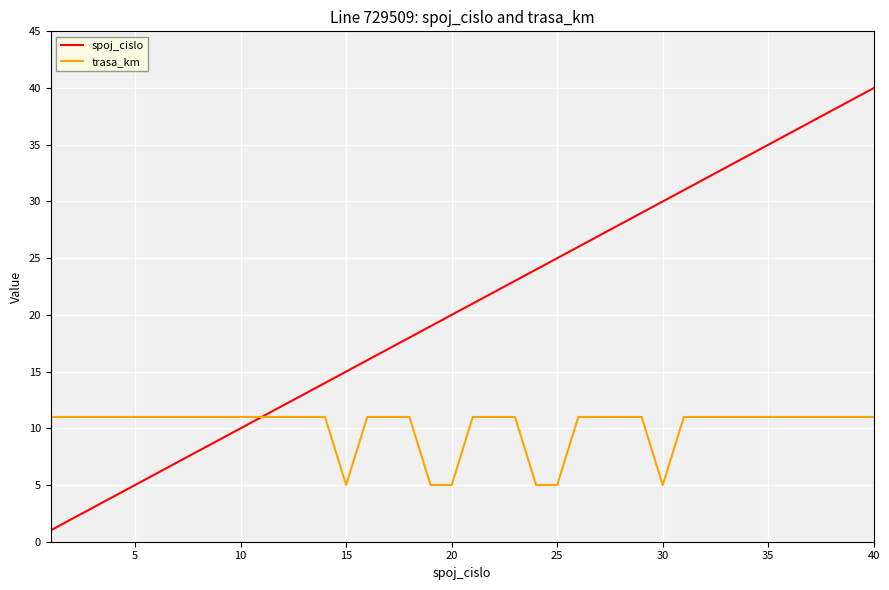

Reading right to left, transcribe all the data shown in this chart.

spoj_cislo: 40	39	38	37	36	35	34	33	32	31	30	29	28	27	26	25	24	23	22	21	20	19	18	17	16	15	14	13	12	11	10	9	8	7	6	5	4	3	2	1
trasa_km: 11	11	11	11	11	11	11	11	11	11	5	11	11	11	11	5	5	11	11	11	5	5	11	11	11	5	11	11	11	11	11	11	11	11	11	11	11	11	11	11